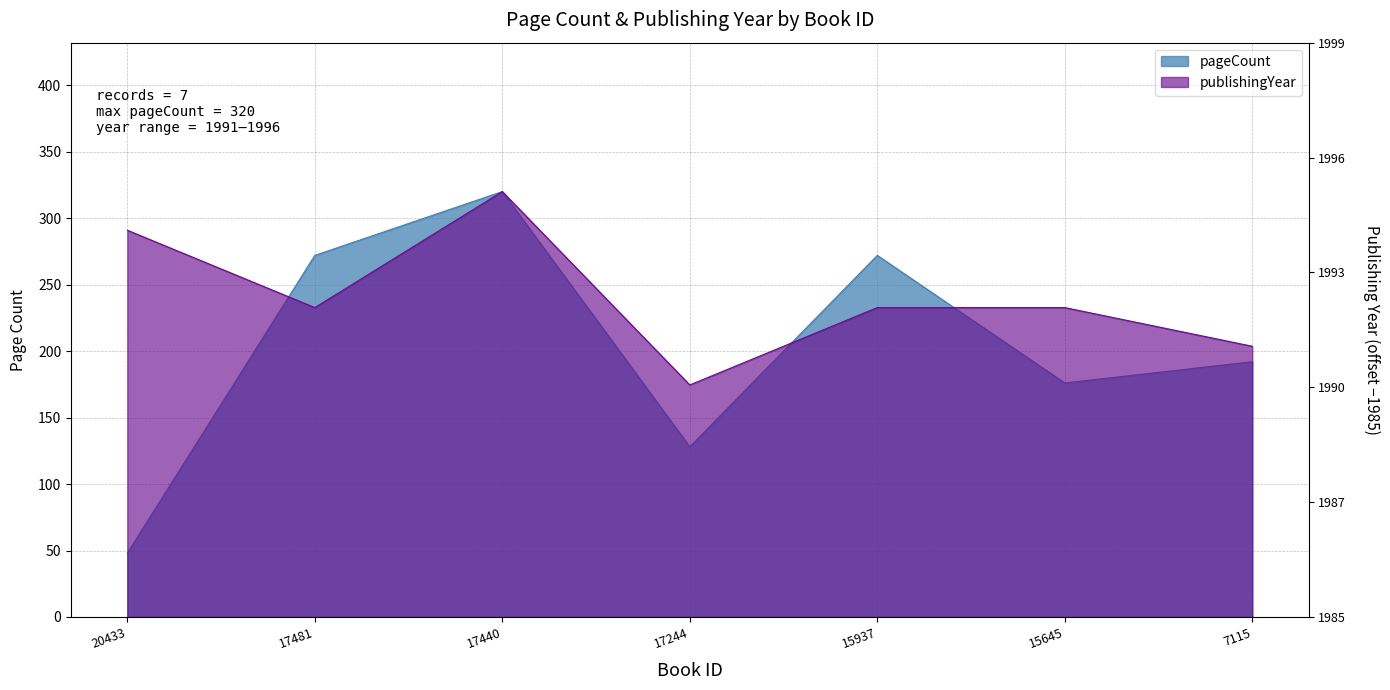

What is the sum of all pageCount values?

1408